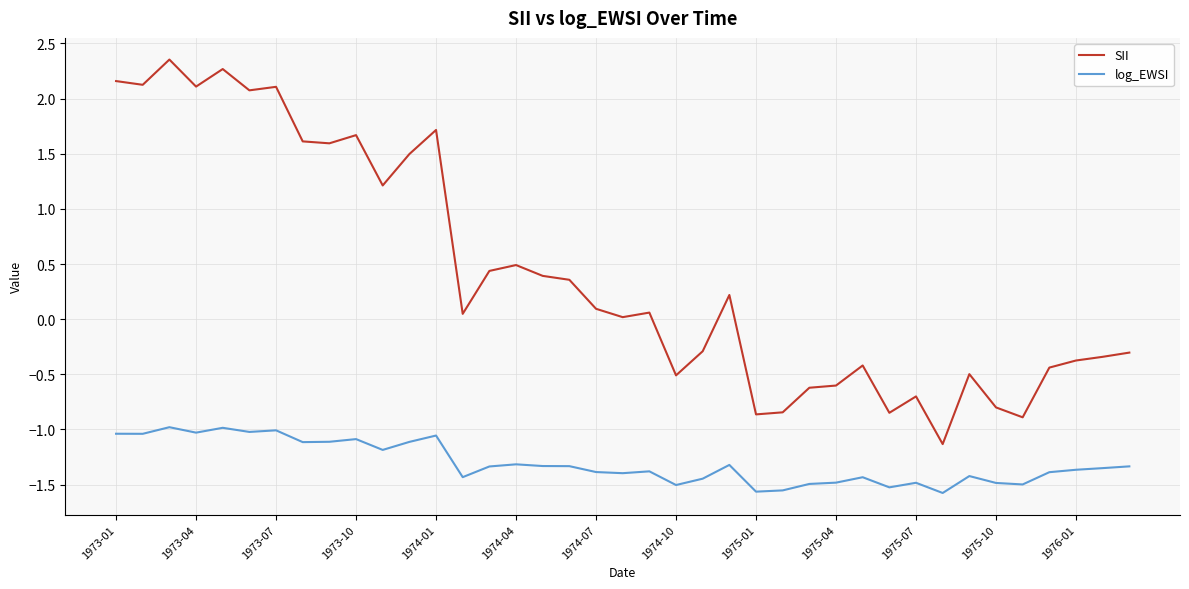

List the series in order of their peak value, lowest first.

log_EWSI, SII